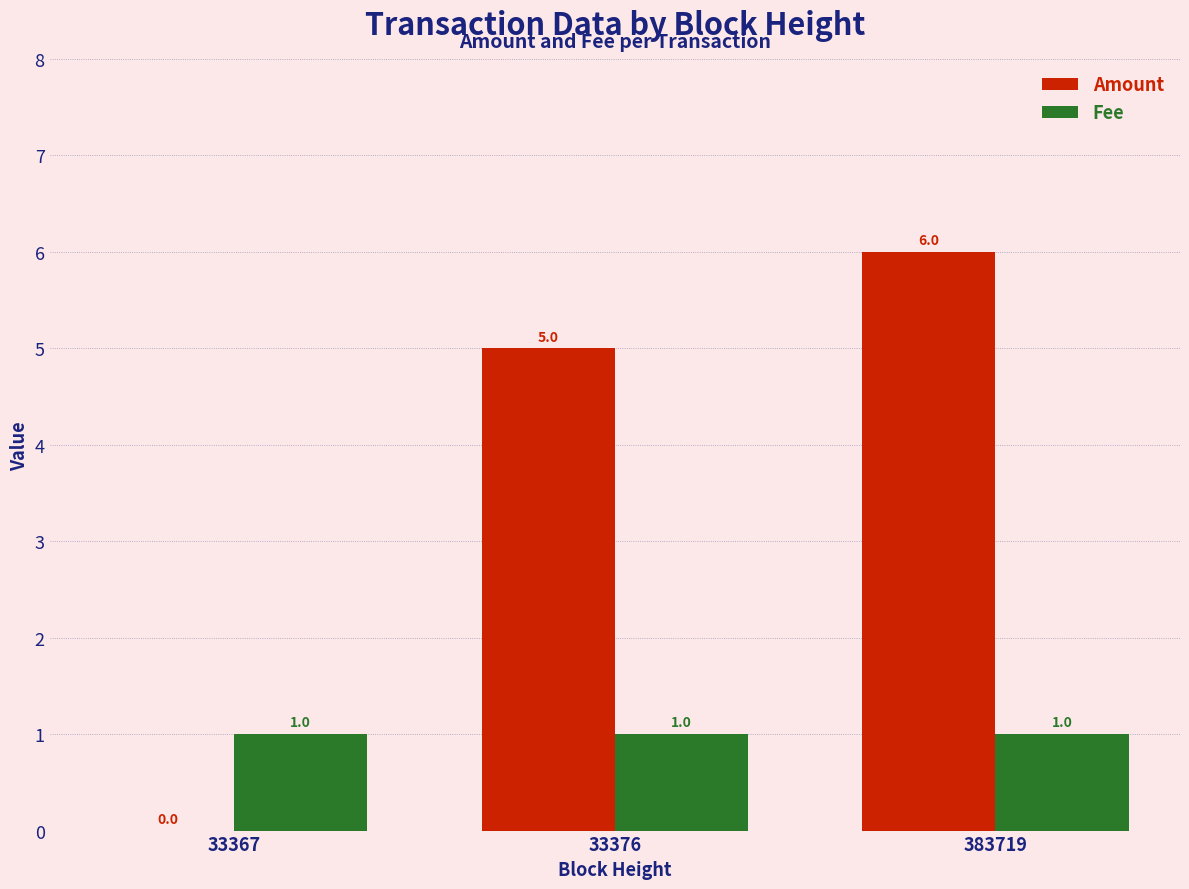

What is the highest value of the Amount series?

6